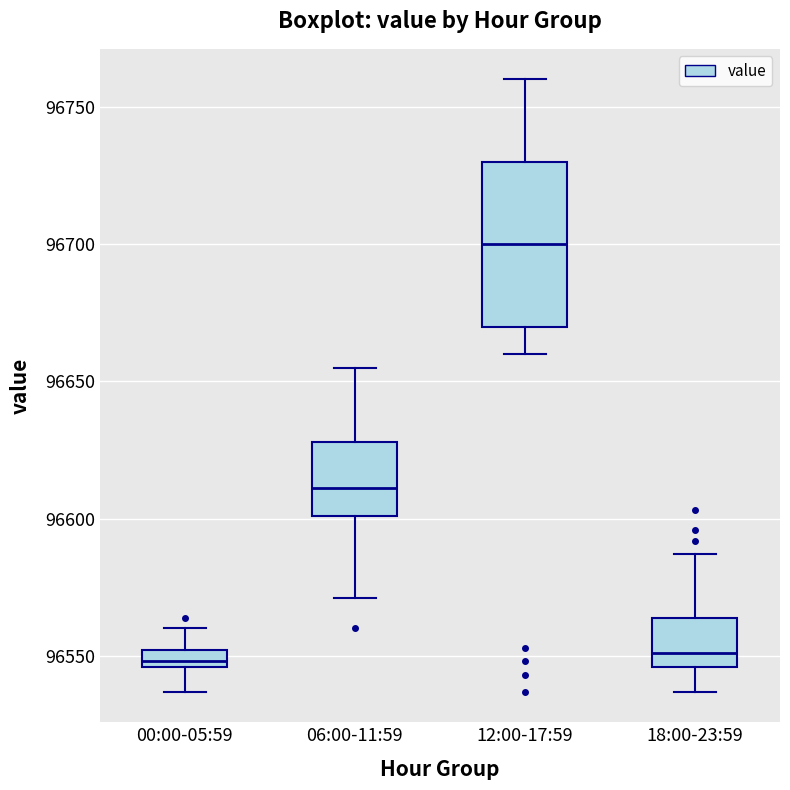

Which box is the tallest, from its lower edge to its upper edge?

12:00-17:59